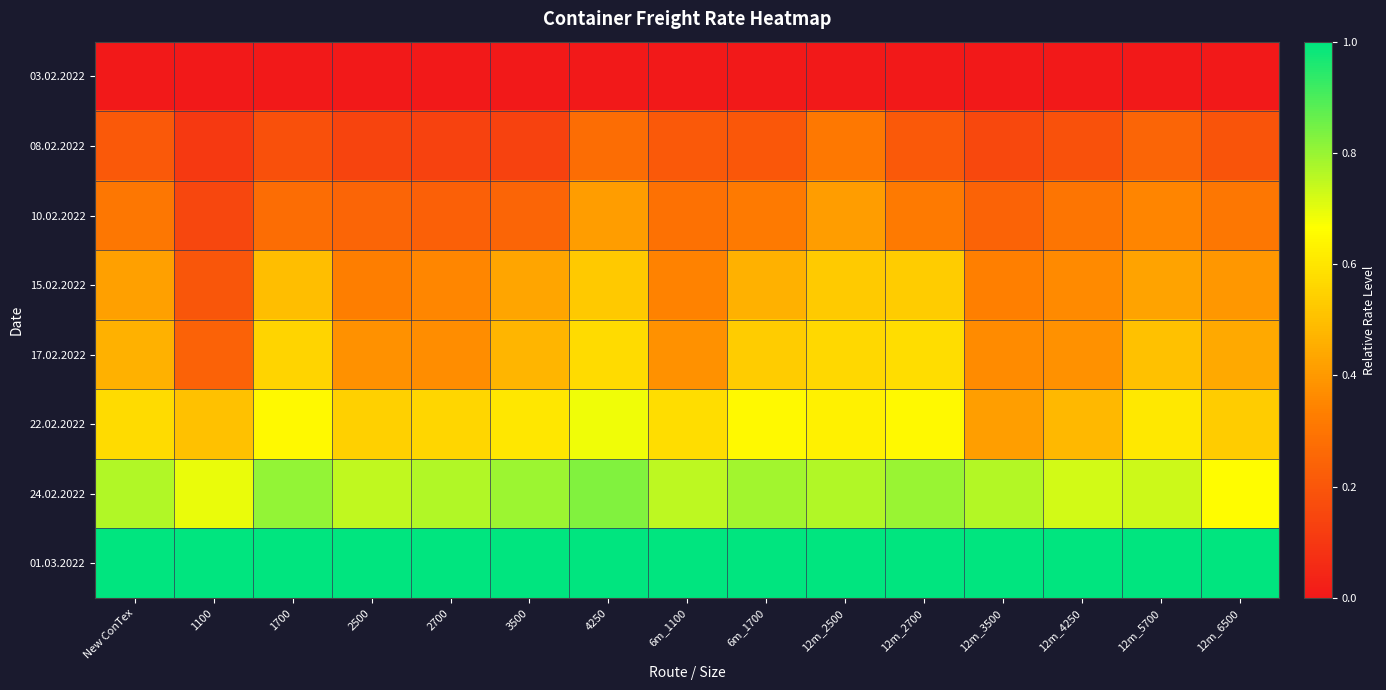

Between 12m_4250 and 6m_1100, which is larger?

12m_4250